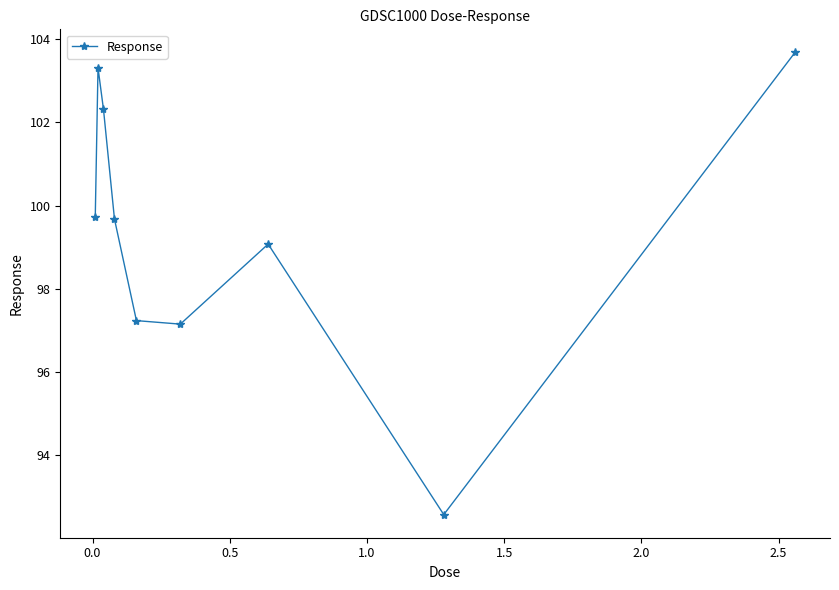

What is the average value?

99.4